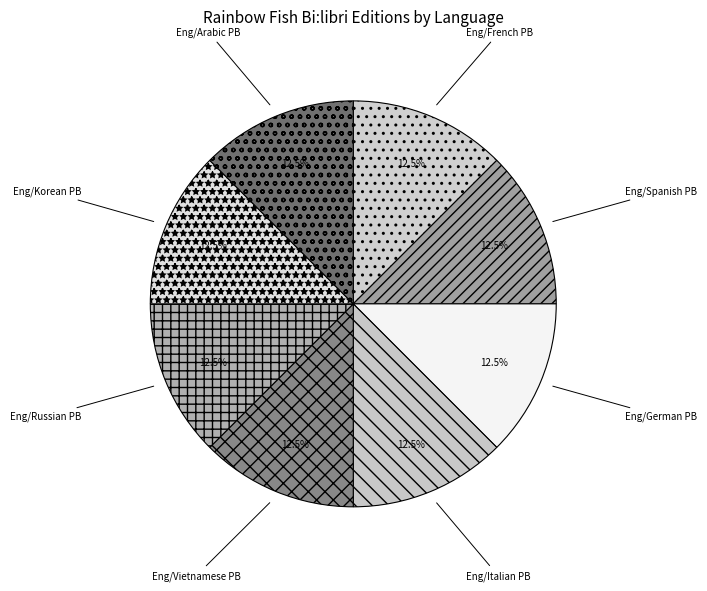

How many slices are in this pie chart?

8